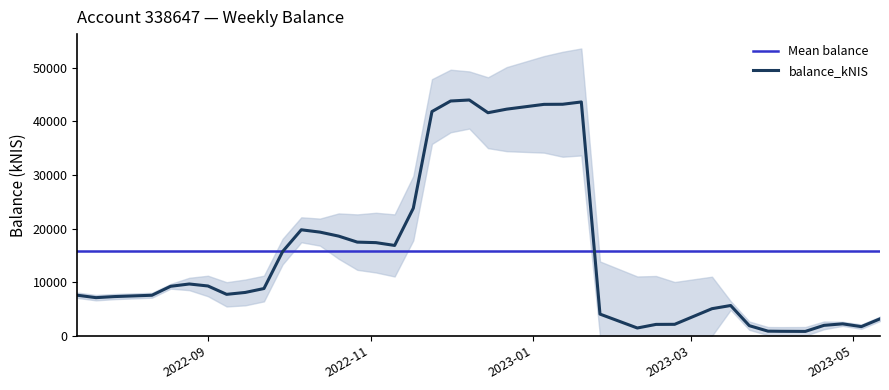

What is the label of the 11th point from the right?

2023-02-23